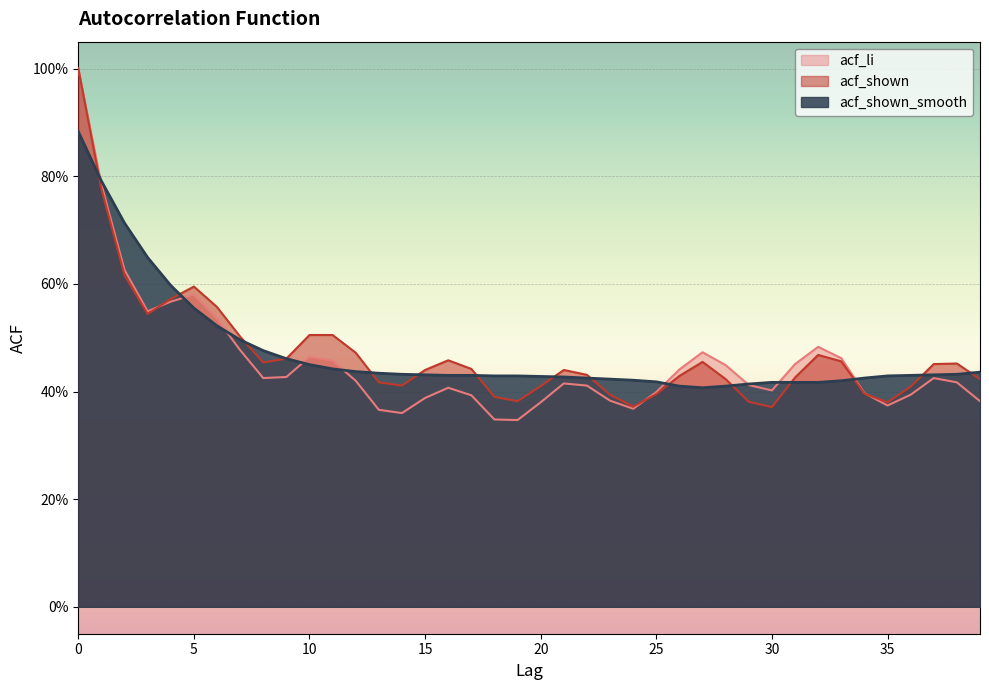

The value of acf_shown at 28 is 0.7. True or false?

False